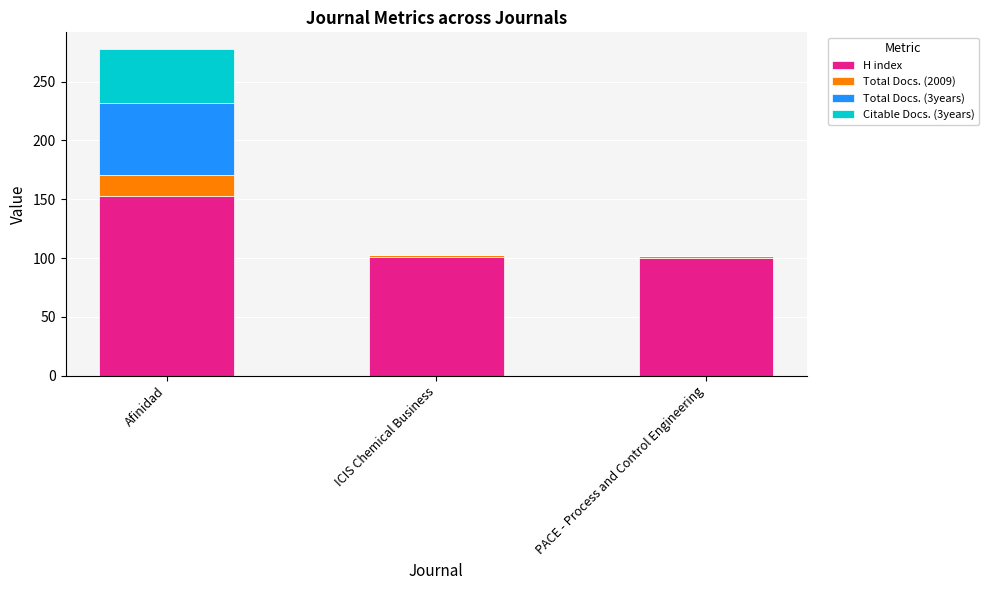

What is the highest value of the H index series?

153